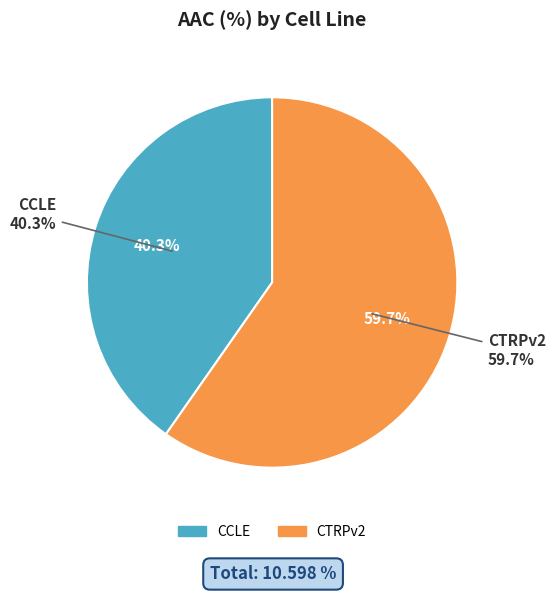

Combined, do CCLE and CTRPv2 account for over 50%?

Yes